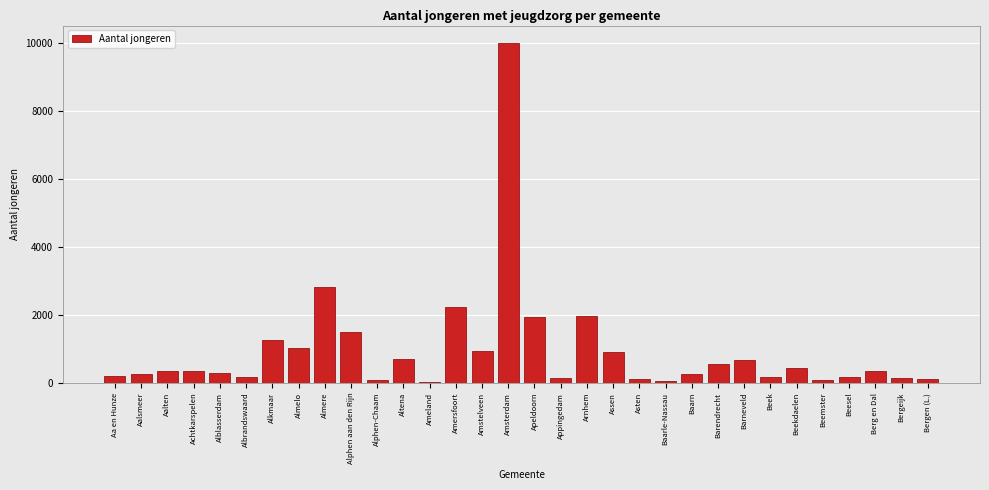

True or false: the data shows 3505 at Arnhem.

False